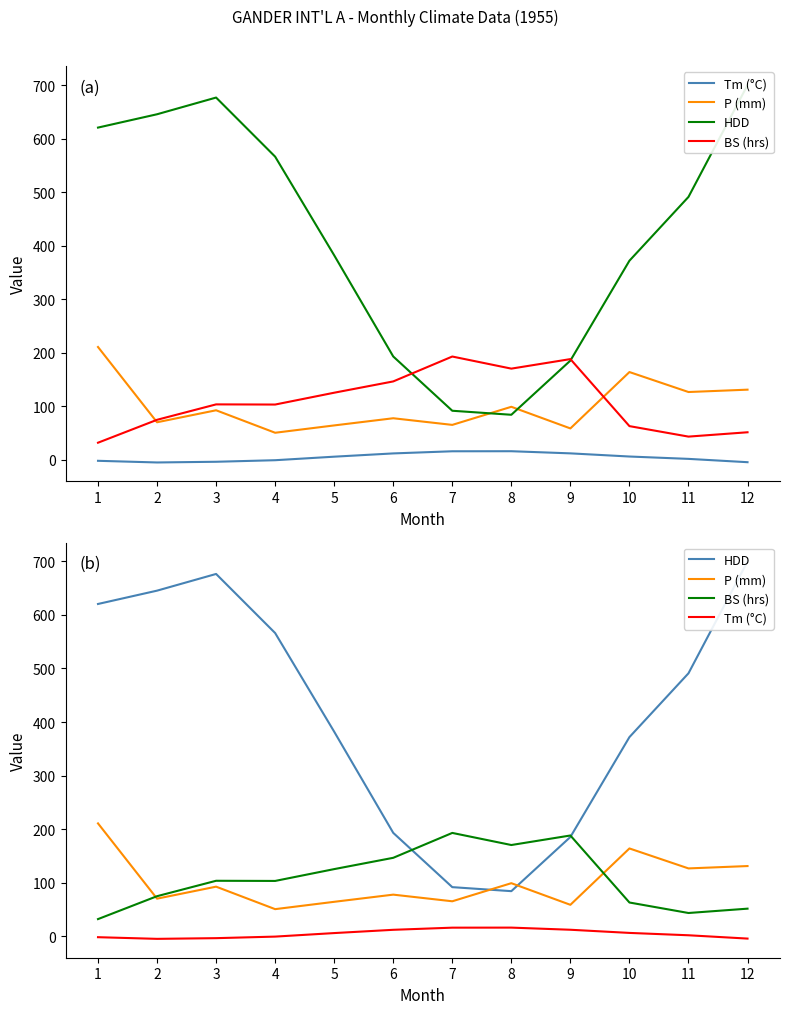

Reading right to left, transcribe all the data shown in this chart.

Tm (°C): 12=-4.6	11=1.6	10=6.0	9=11.9	8=15.9	7=15.8	6=11.8	5=5.7	4=-0.9	3=-3.8	2=-5.1	1=-2.0
P (mm): 12=130.9	11=126.5	10=163.8	9=58.5	8=98.9	7=65.1	6=77.5	5=64.1	4=50.4	3=92.4	2=70.0	1=210.6
HDD: 12=699.9	11=491.0	10=371.8	9=185.2	8=84.0	7=91.5	6=192.9	5=381.9	4=566.2	3=676.6	2=645.4	1=620.5
BS (hrs): 12=51.3	11=43.2	10=62.8	9=188.0	8=170.2	7=192.8	6=146.3	5=125.2	4=103.1	3=103.4	2=74.6	1=31.8